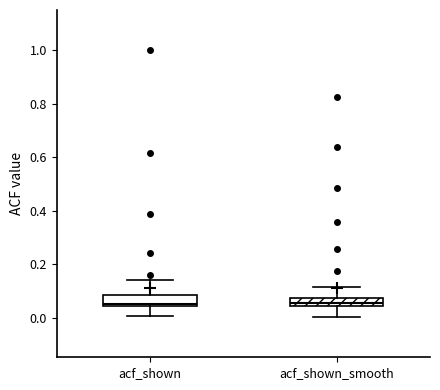

Reading left to right, transcribe this box plot: for each box, give where its median line is, the range the box spans, and where its two whiskers end, as read against the y-axis. The values are not printed on the chart, so give them approximately, as read against the axis.

acf_shown: median 0.06, box 0.04 to 0.08, whiskers 0.00 to 0.14
acf_shown_smooth: median 0.06, box 0.04 to 0.08, whiskers 0.00 to 0.12